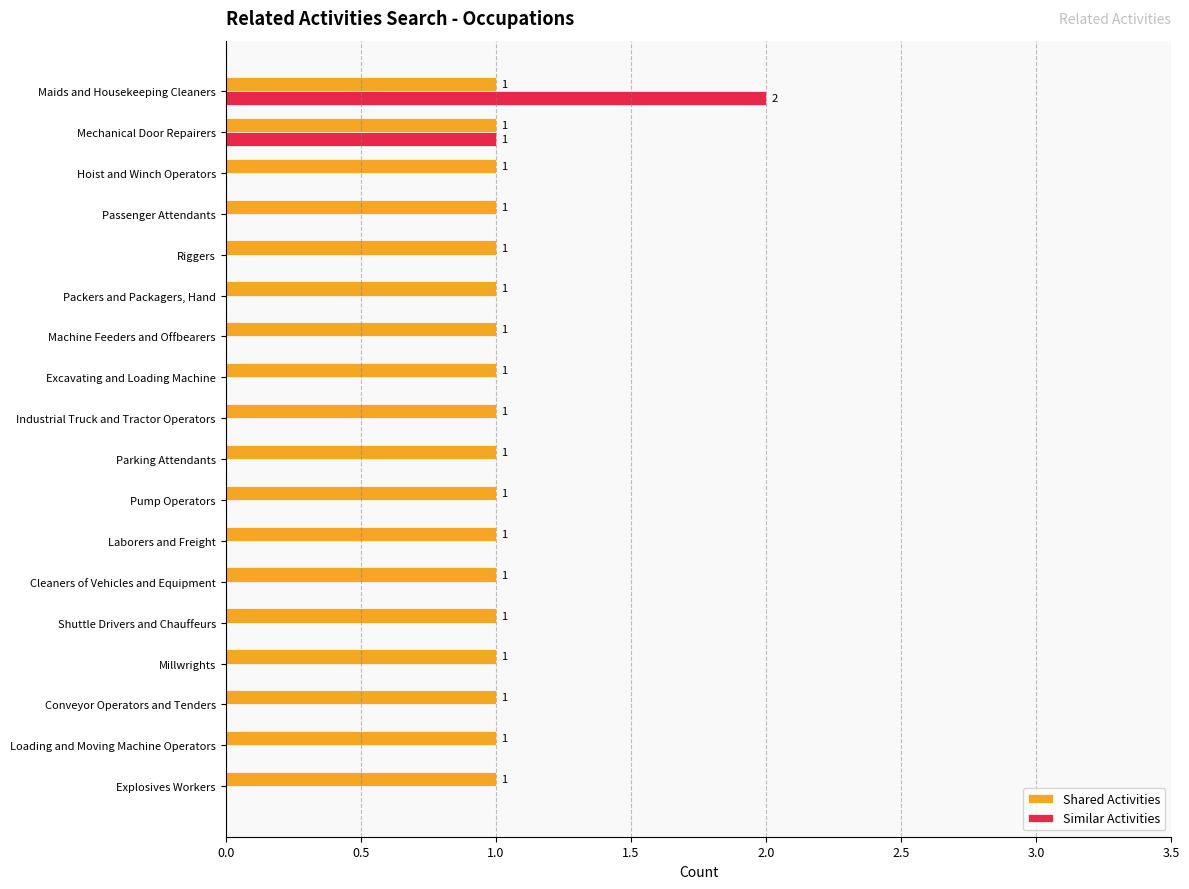

How many Similar Activities values are between 0 and 1?

17